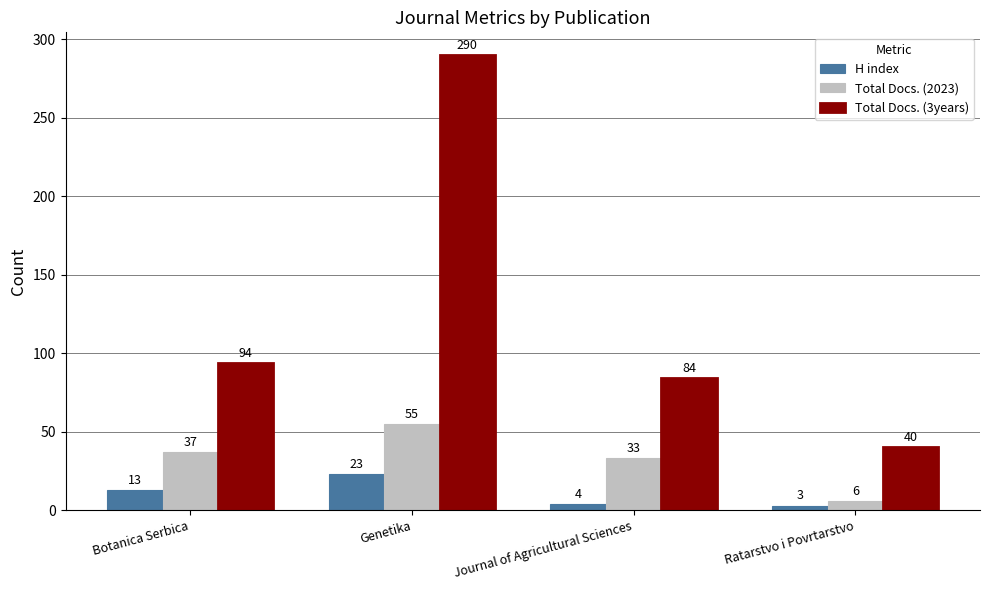

What is the average value of the Total Docs. (2023) series?

33